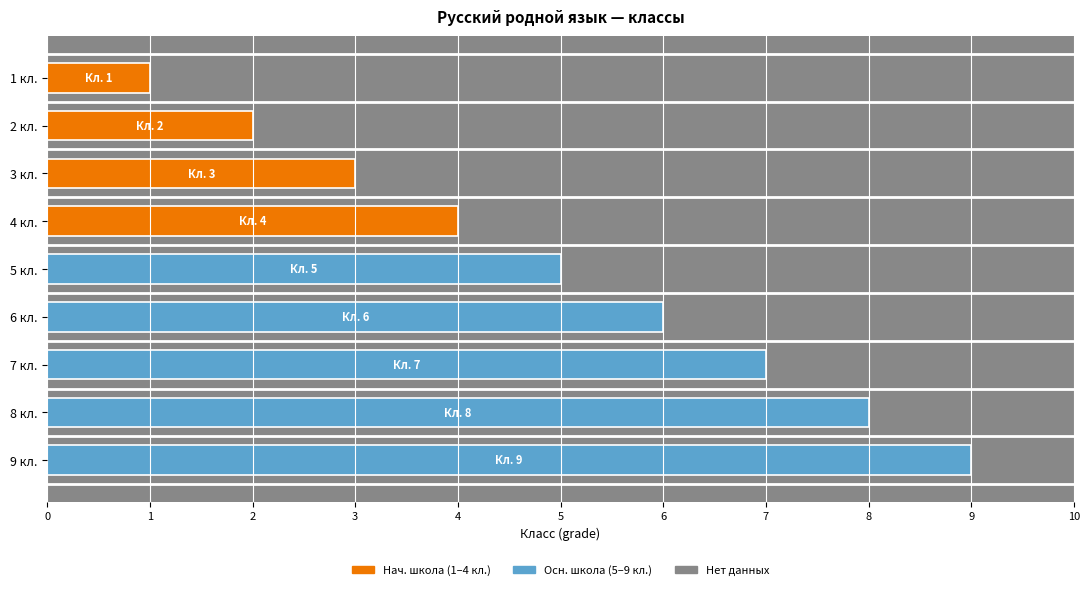

Reading left to right, what are all the values shown in this chart?

Русский родной язык. 1 класс=1	Русский родной язык. 2 класс=2	Русский родной язык. 3 класс=3	Русский родной язык. 4 класс=4	Русский родной язык (5 класс)=5	Русский родной язык (6 класс)=6	Русский родной язык (7 класс)=7	Русский родной язык (8 класс)=8	Русский родной язык (9 класс)=9